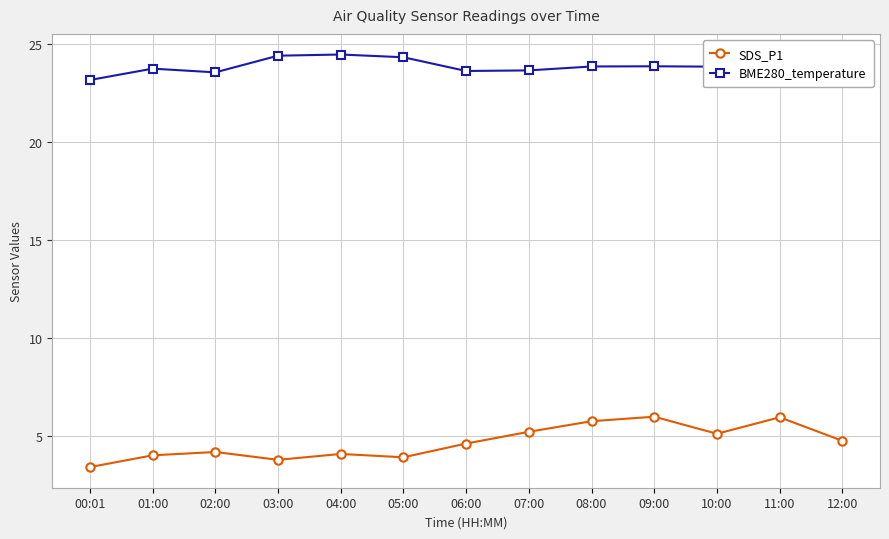

Which series has the widest spread of values?

SDS_P1